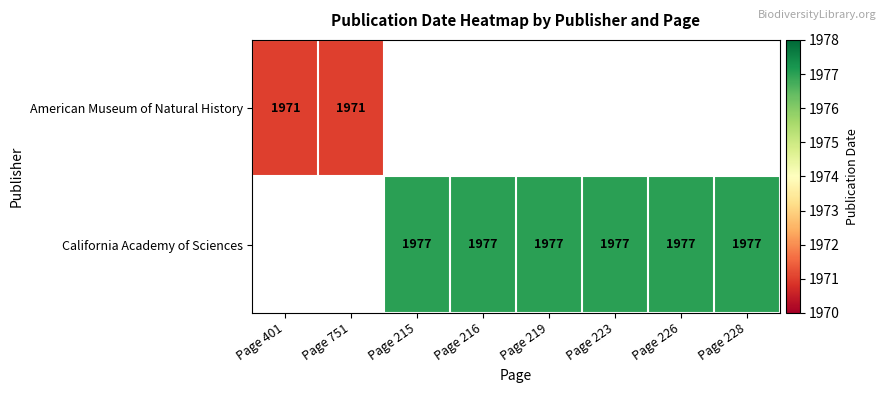

Is it true that California Academy of Sciences equals 1977 at Page 215?

True